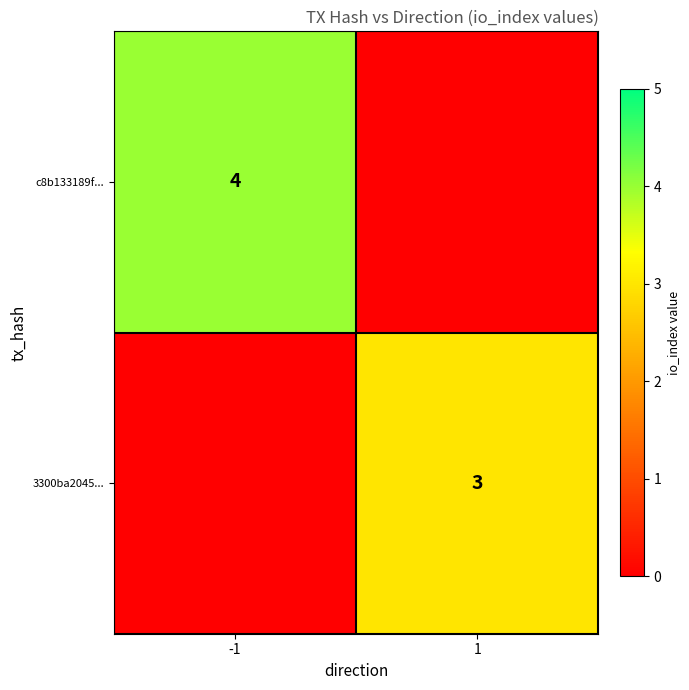

The c8b133189f... series shows 2 at -1. True or false?

False